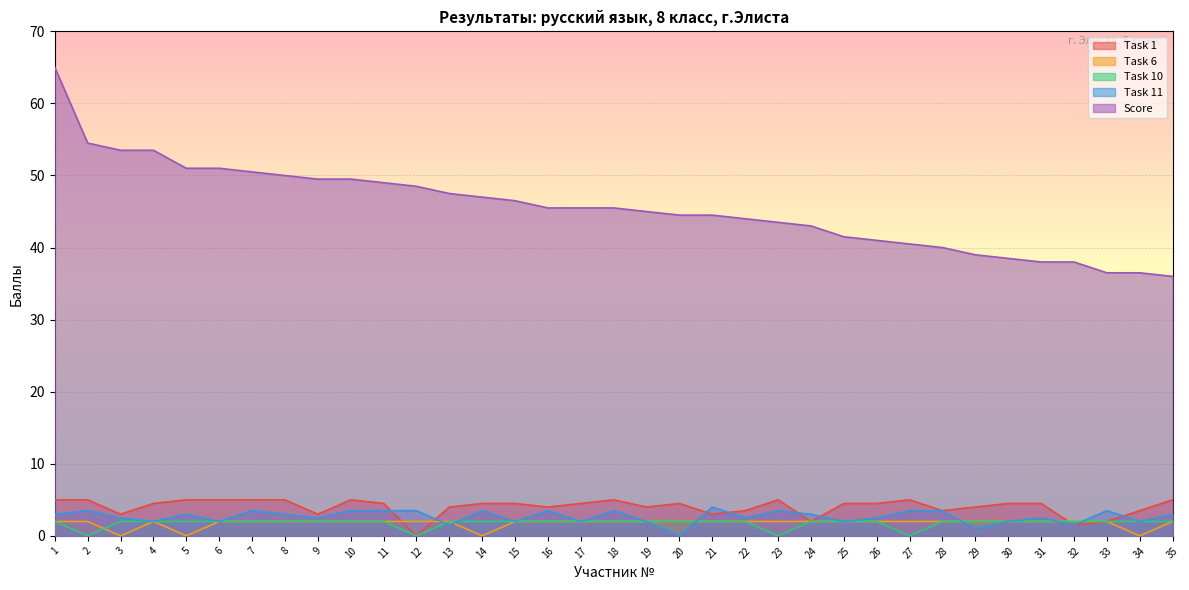

What is the spread (max minus min) of values at 31?

36.0